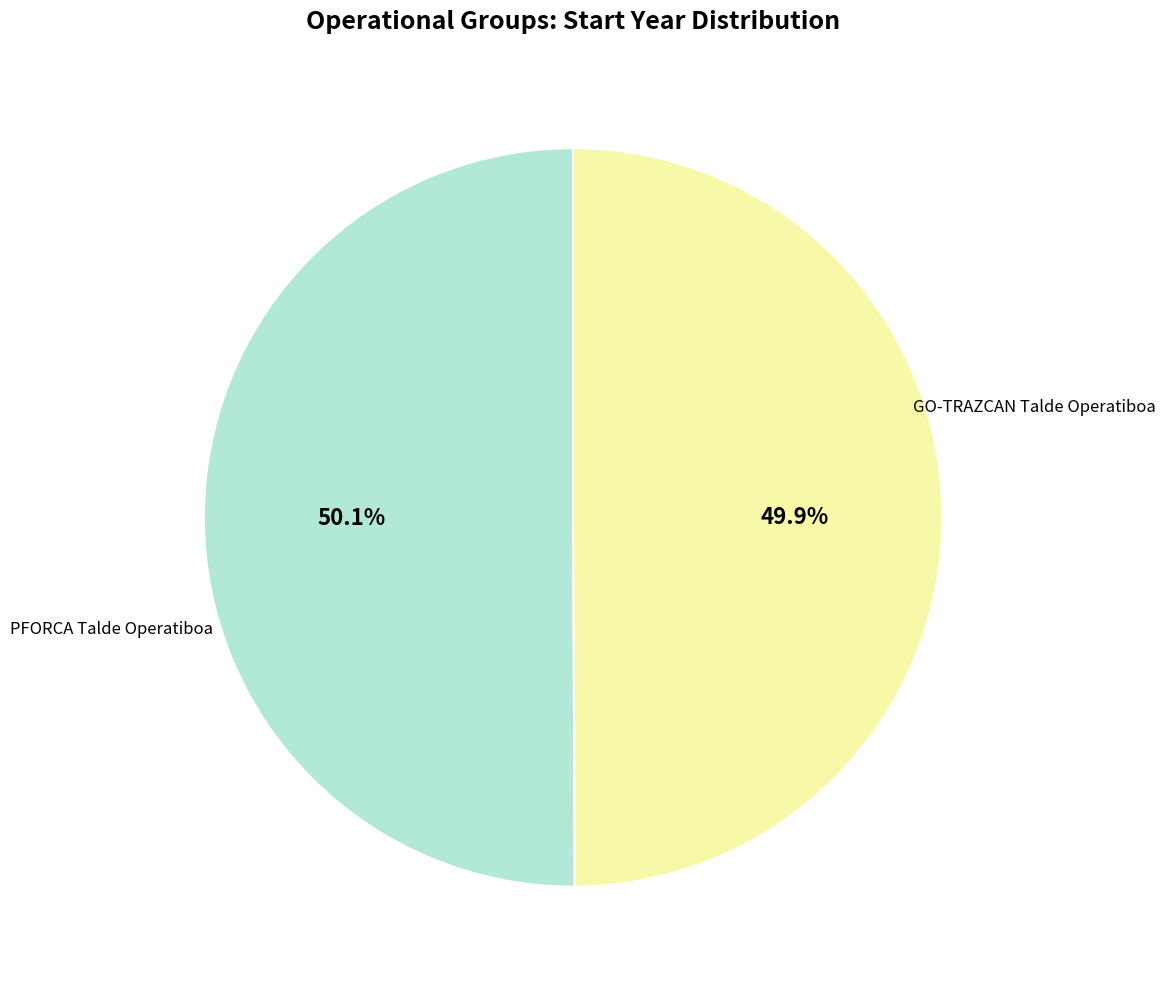

True or false: PFORCA Talde Operatiboa accounts for 58% of the total.

False